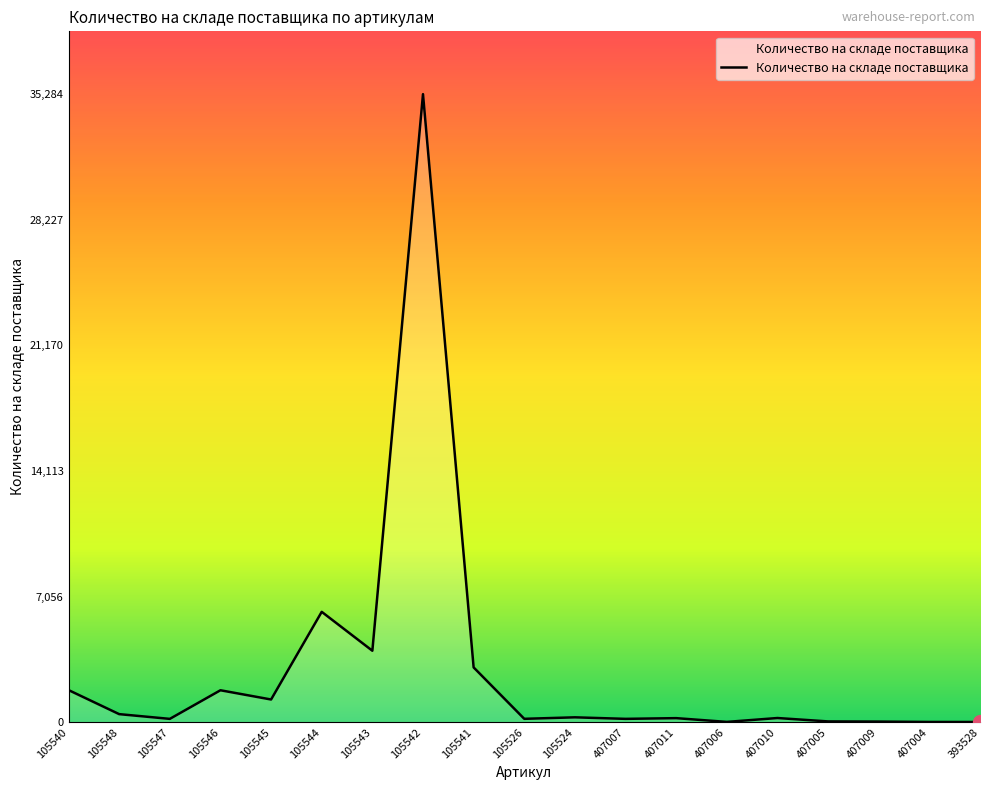

What is the sum of all values?

55469